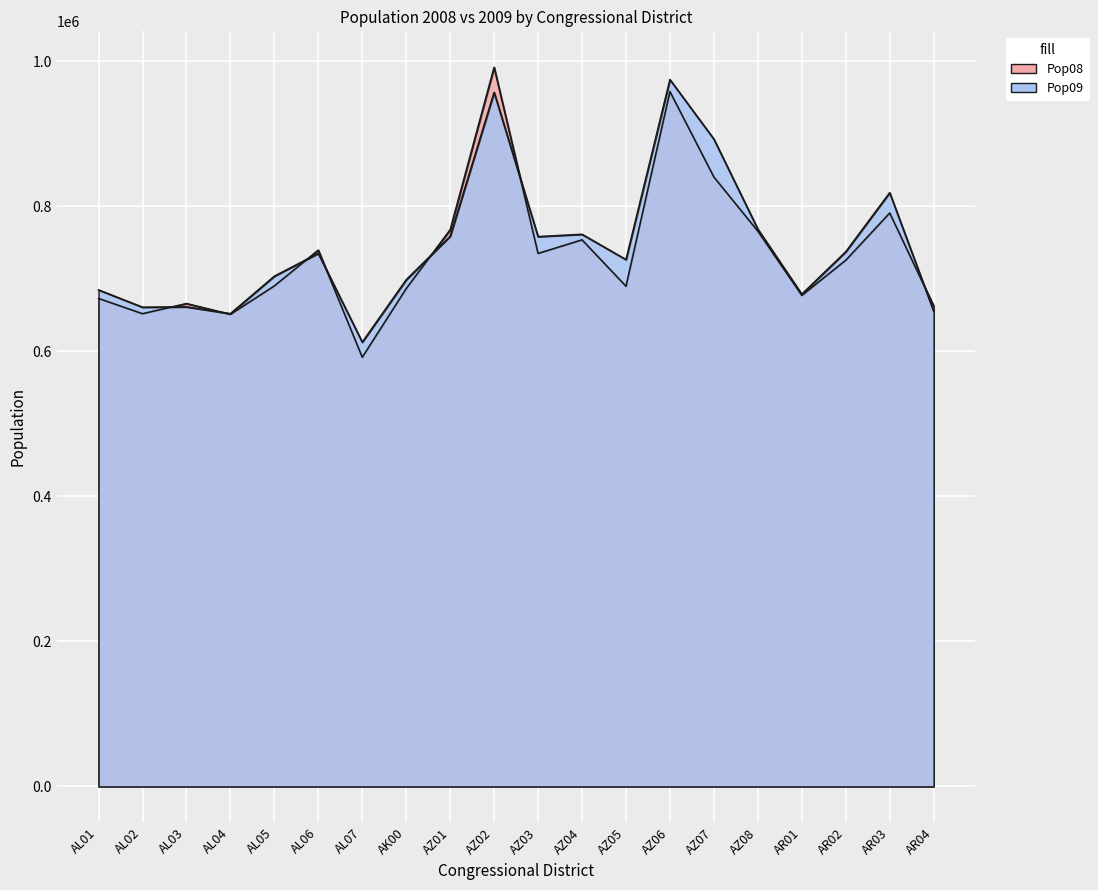

Is it true that Pop09 equals 1166157 at AL01?

False